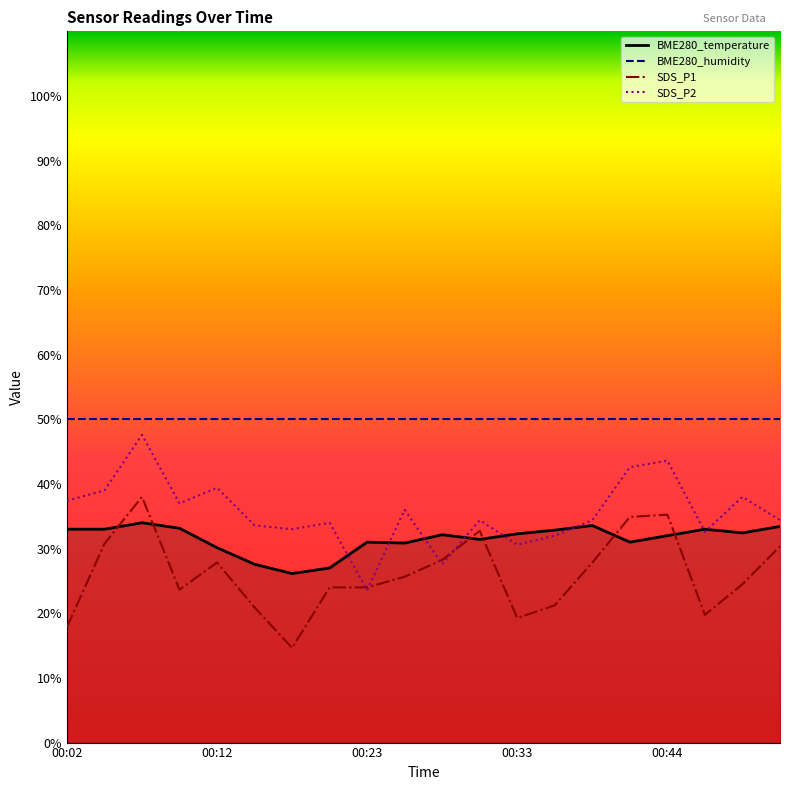

What is the minimum value for SDS_P2?

23.6